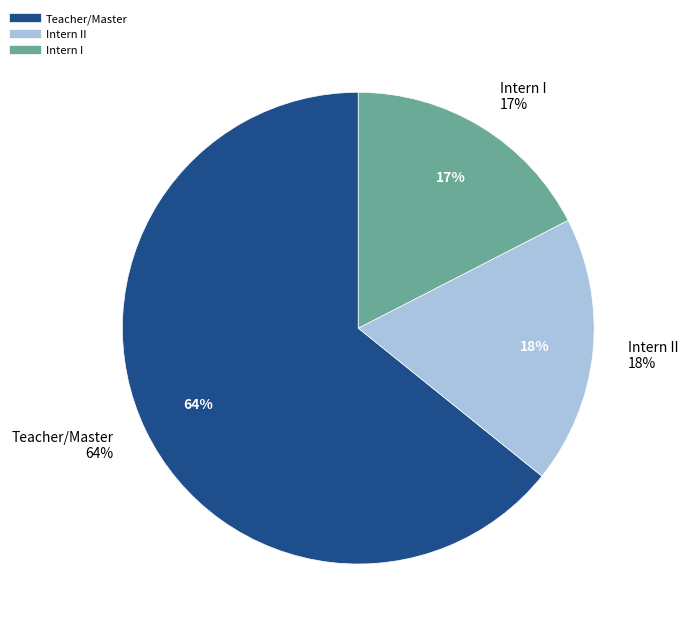

The Teacher/Master slice represents 64% of the pie. True or false?

True